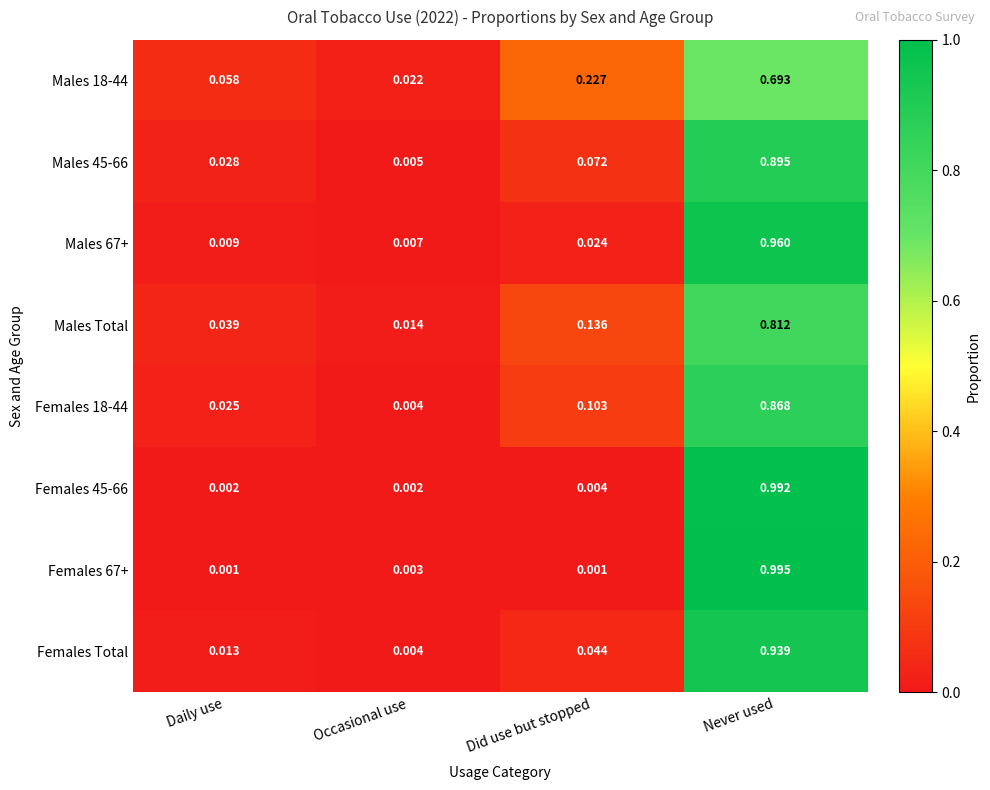

Rank the categories by Males 67+ value from lowest to highest.

Occasional use, Daily use, Did use but stopped, Never used